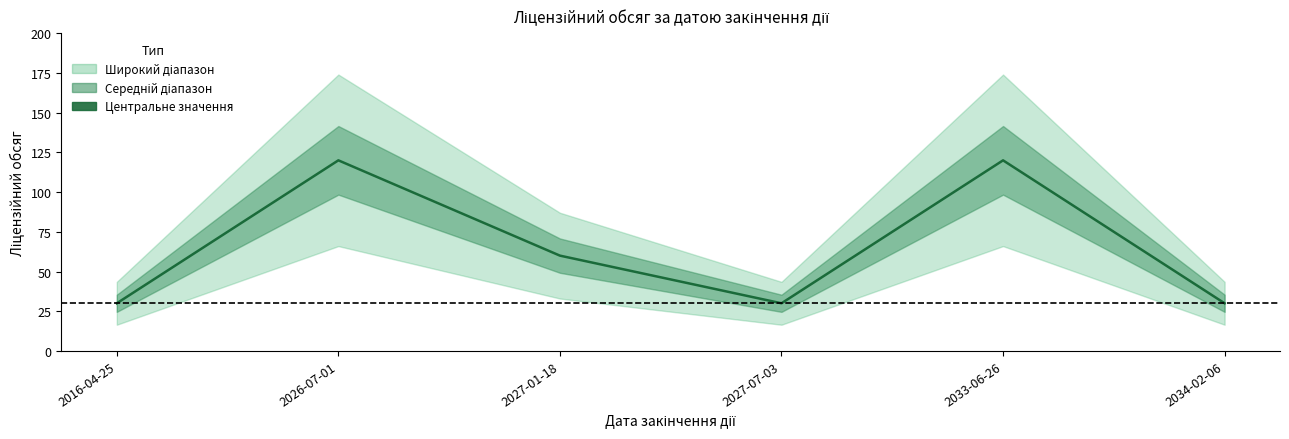

Between 2026-07-01 and 2016-04-25, which is larger?

2026-07-01